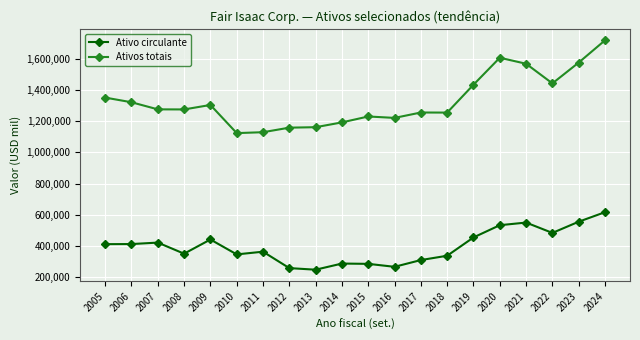

Is the value of Ativos totais at 2016 greater than the value of Ativo circulante at 2022?

Yes